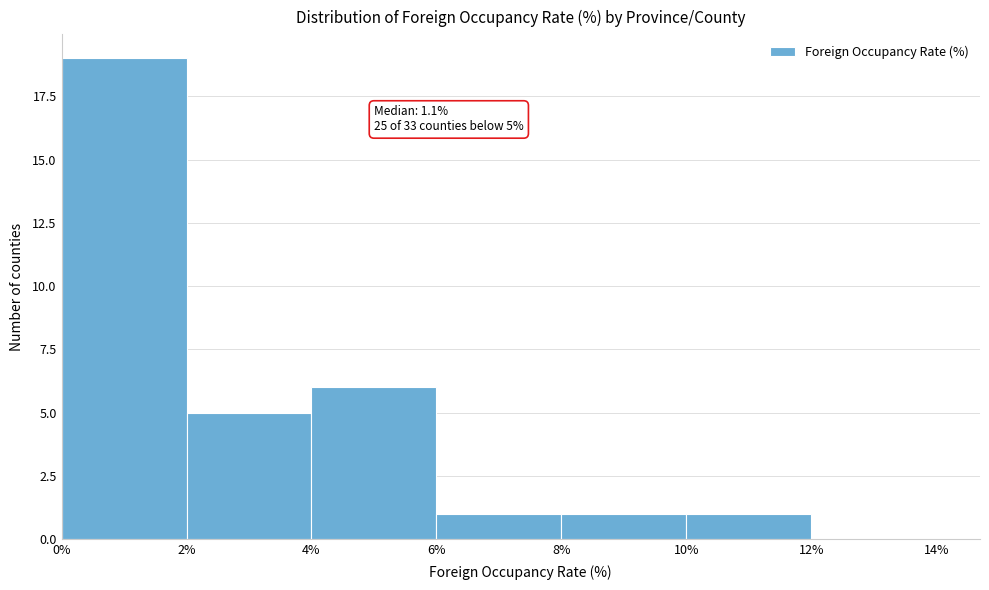

Over which range of the x-axis is the bar tallest?

0% to 2%